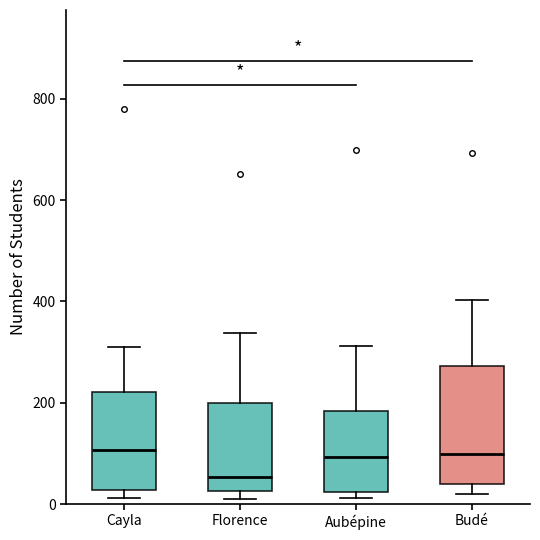

Which box is the tallest, from its lower edge to its upper edge?

Budé